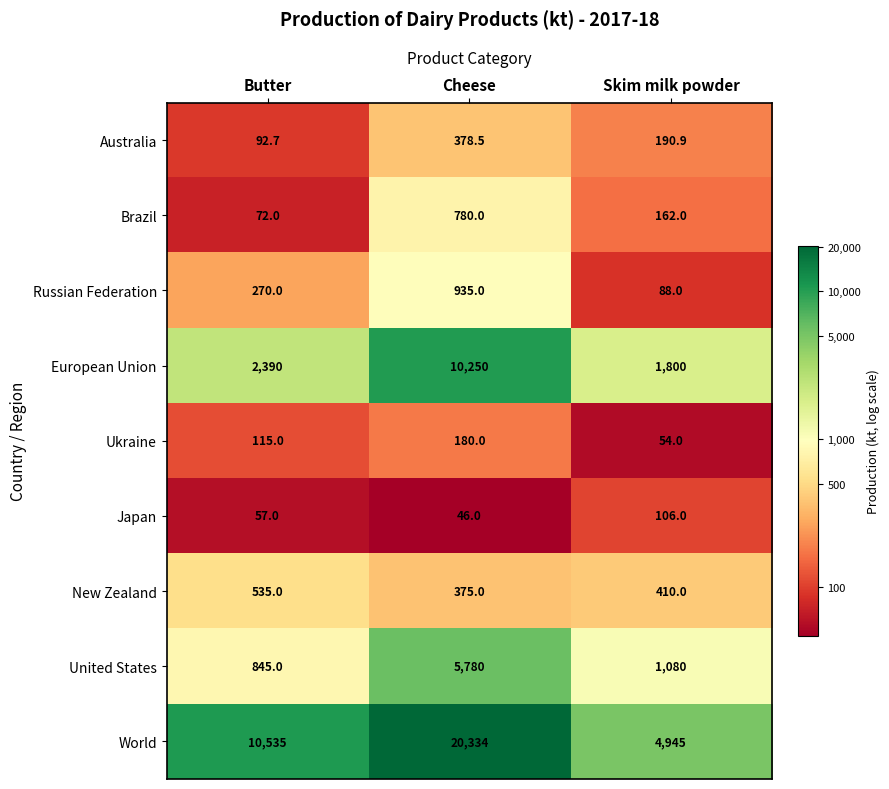

What is the maximum value for United States?

5780.0